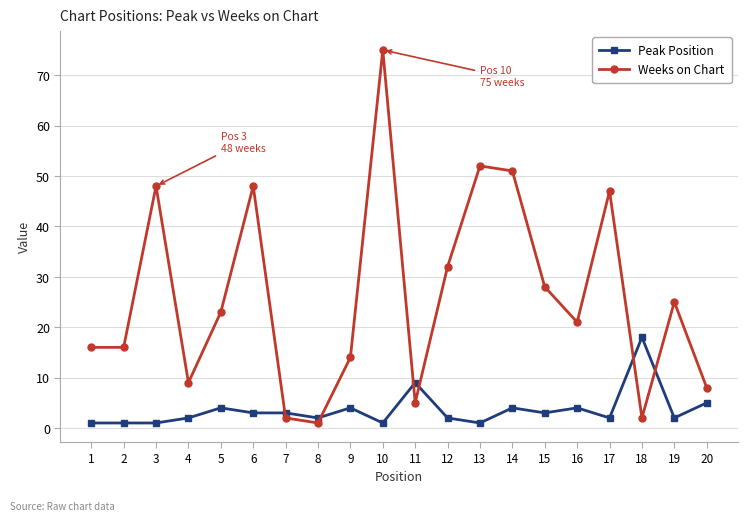

At 19, list the series in order from largest to smallest.

Weeks on Chart, Peak Position